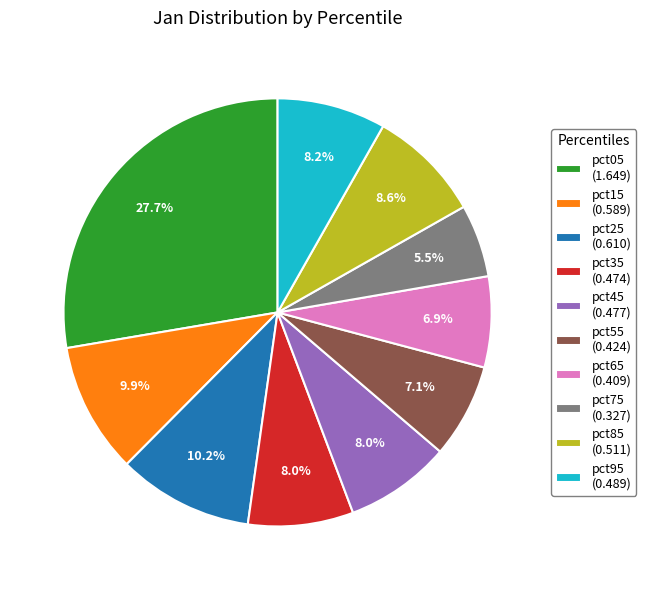

To the nearest percent, what portion does pct95 represent?

8%